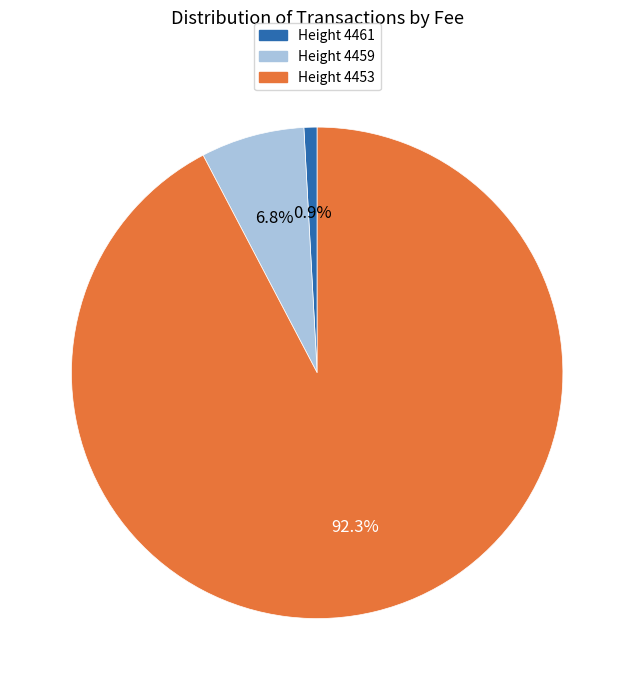

Is there a majority slice in this chart?

Yes